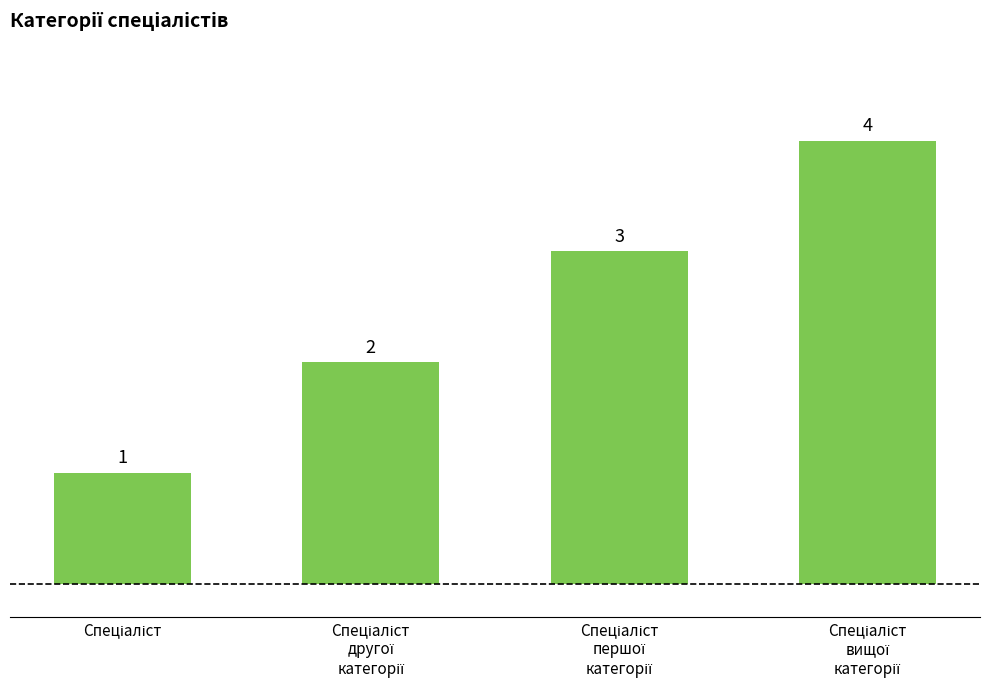

What is the value of the 3rd bar from the left?

3